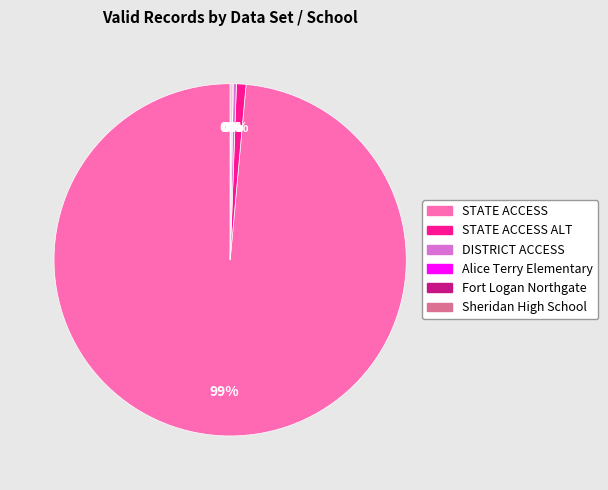

To the nearest percent, what is the average slice percentage?

17%